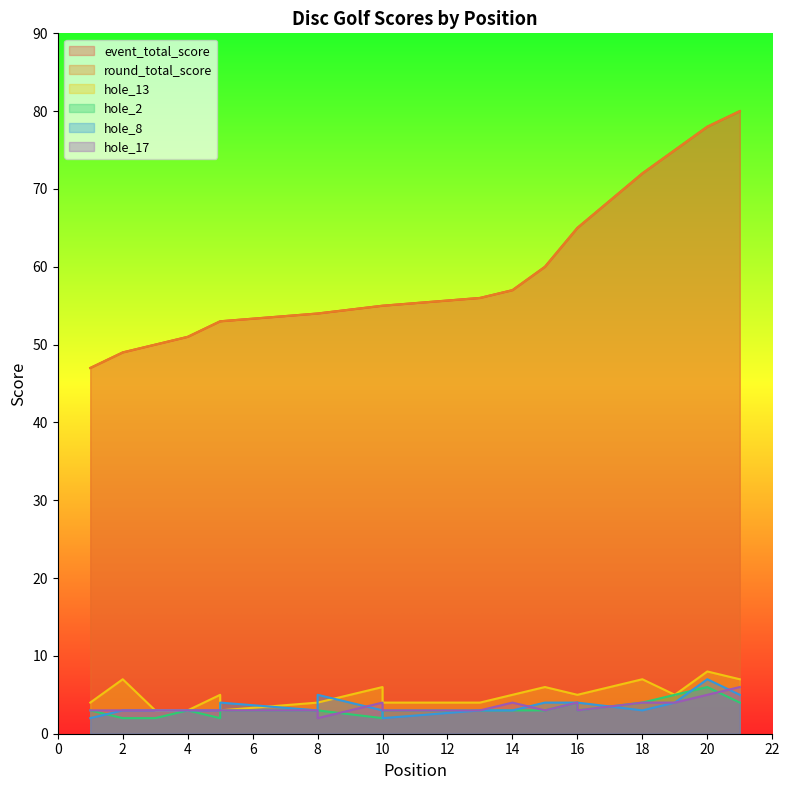

The value of hole_2 at 8 is 4. True or false?

False